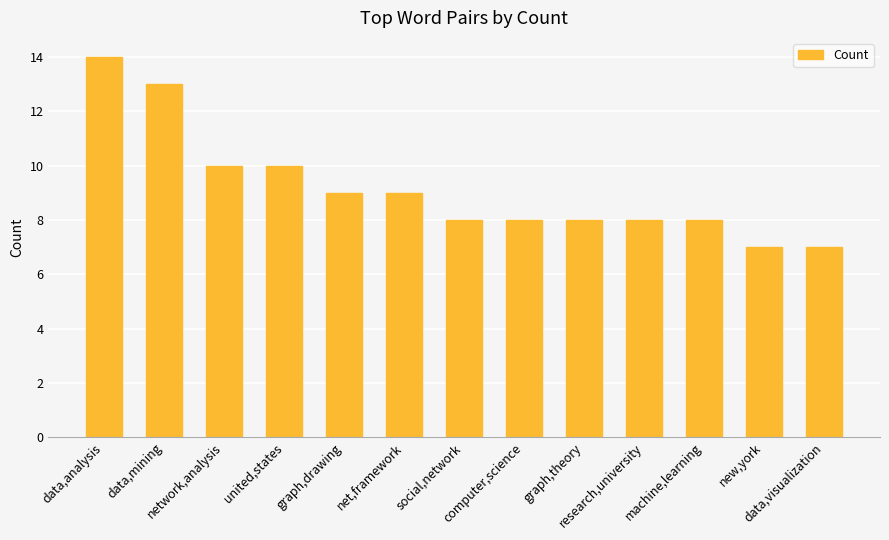

What is the difference between the second highest and minimum values?

6